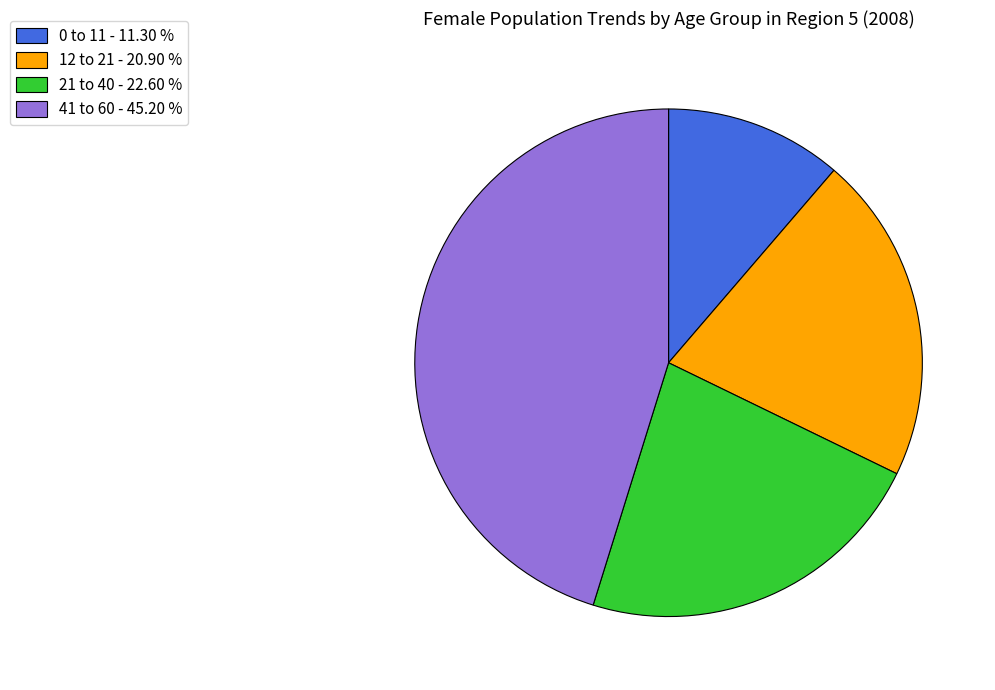

Which slice is the smallest?

0 to 11